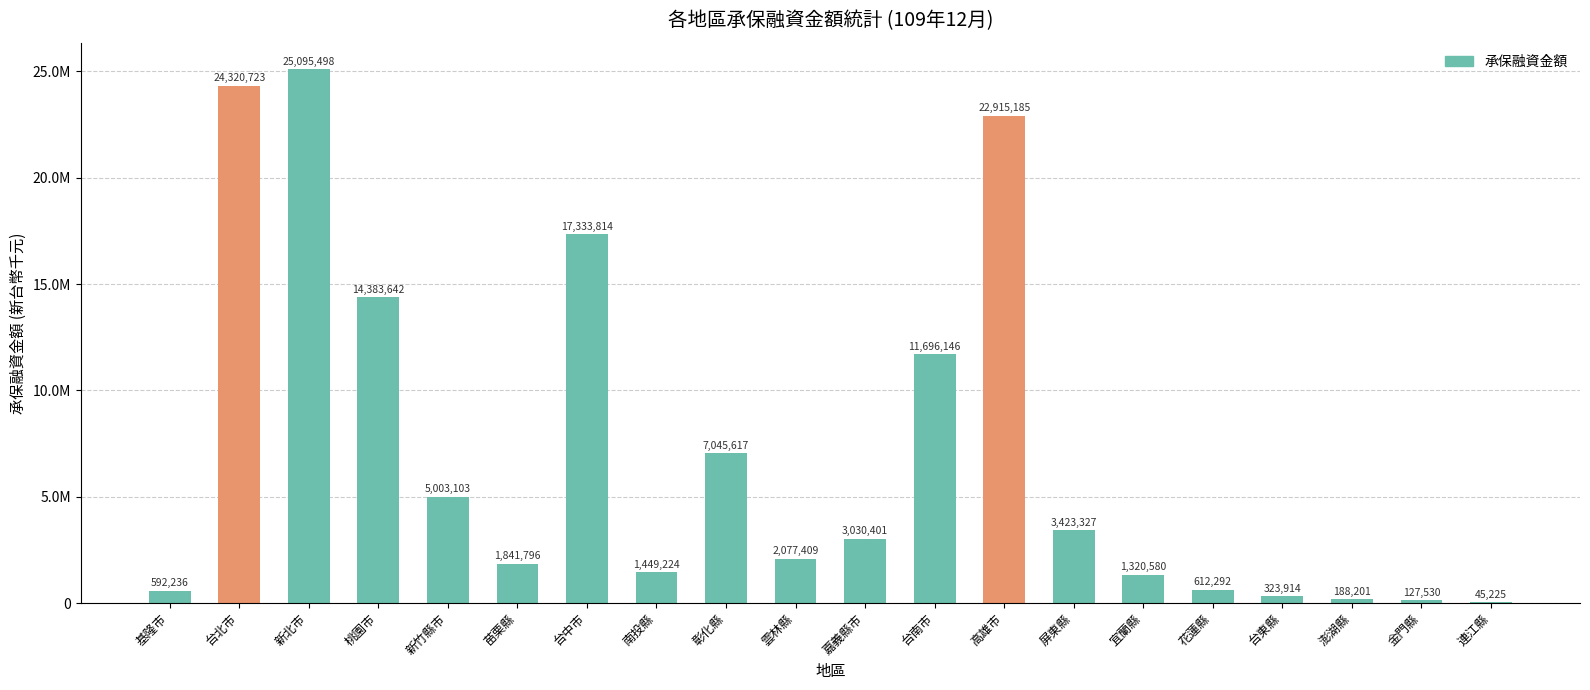

What is the label of the 4th bar from the left?

桃園市